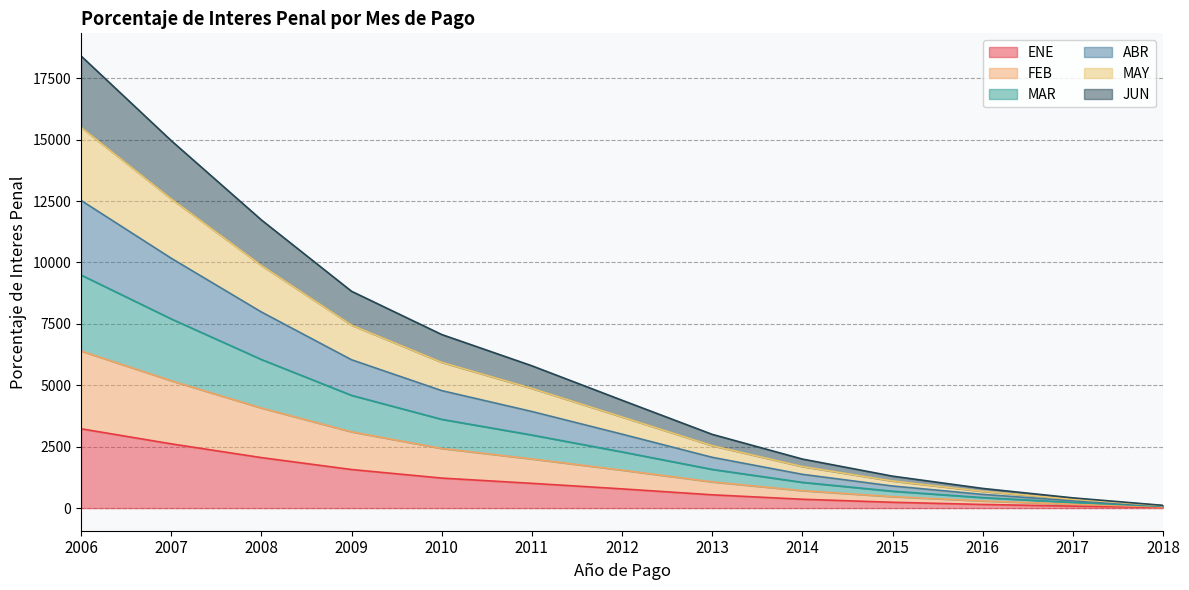

At which category is the sum across all series the highest?

2006